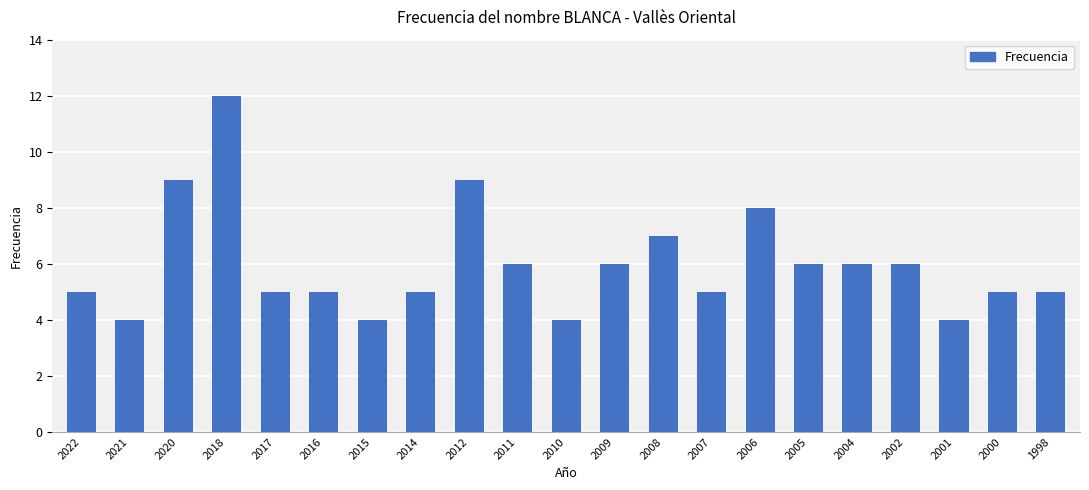

What is the ratio of the value at 2006 to the value at 2001?

2.0